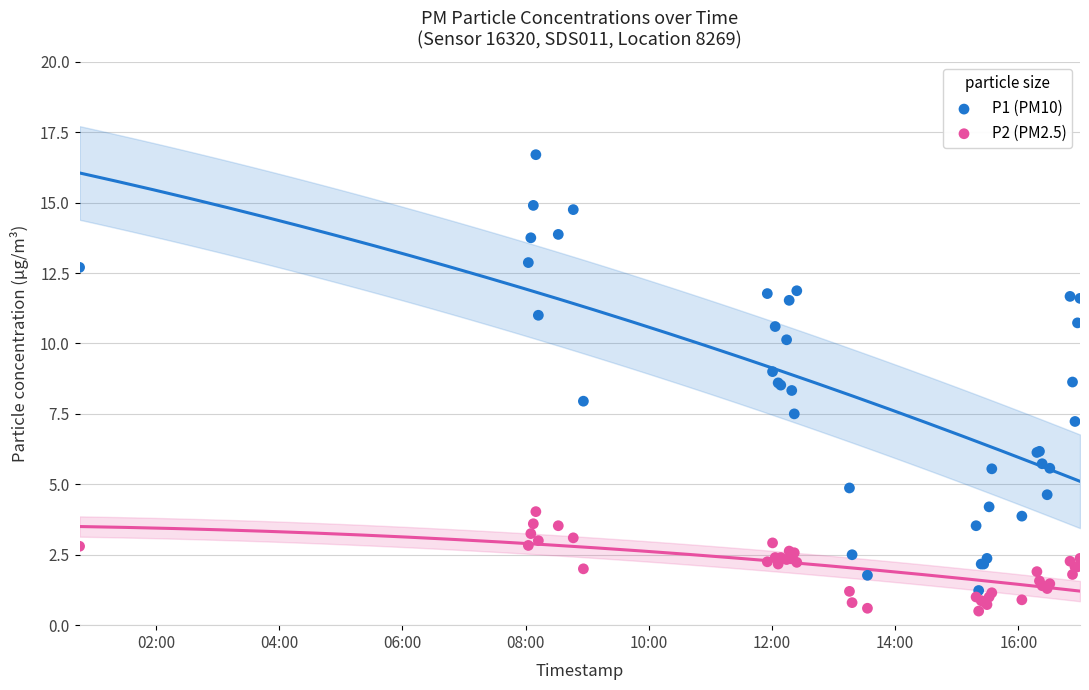

What is the X range (max minus min) for the scatter plot?

0.7